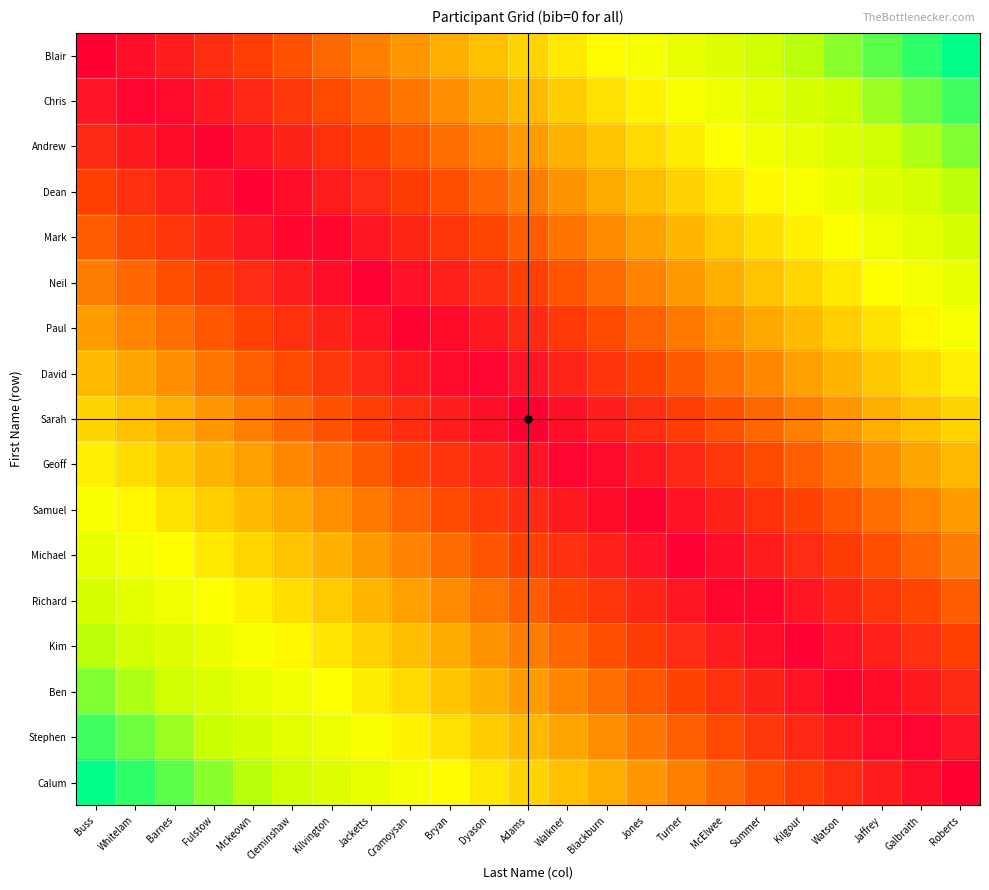

What is the total value across all series at Whitelam?

7.8